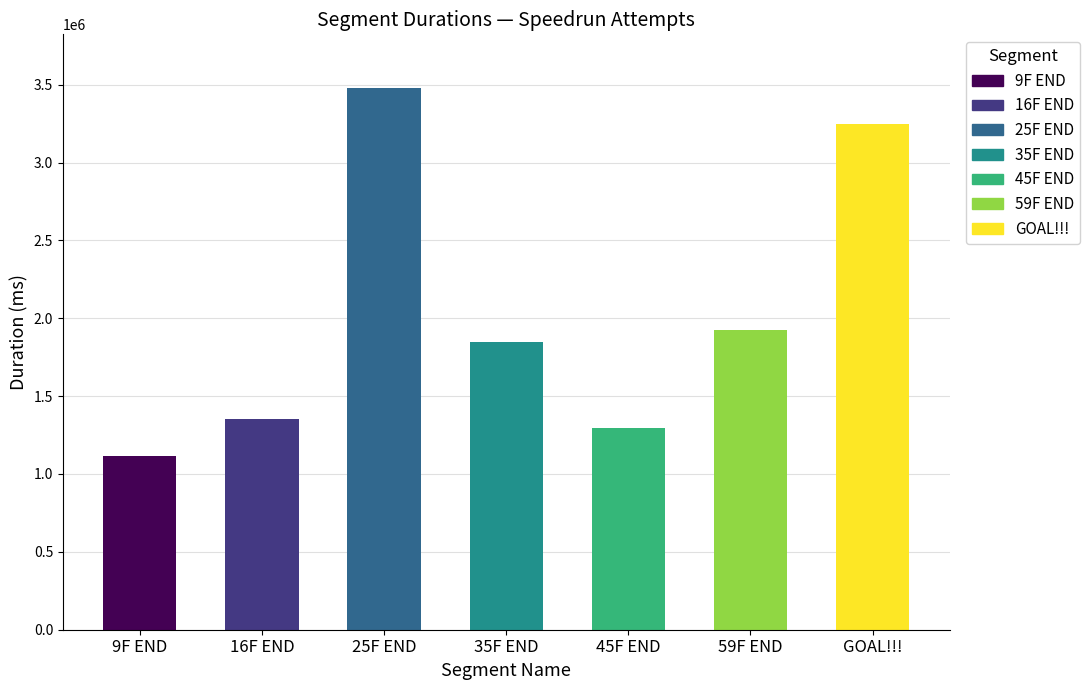

True or false: the data shows 817805 at 16F END.

False